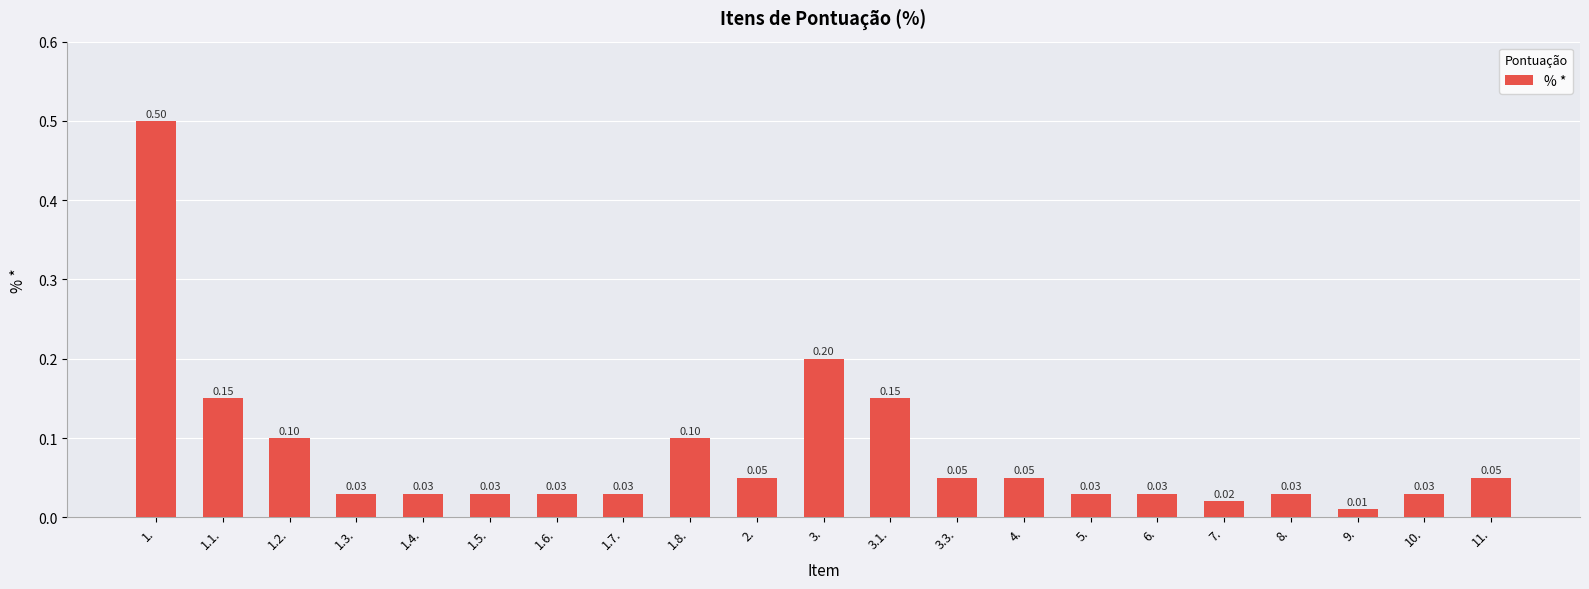

How many data points does each series have?

21